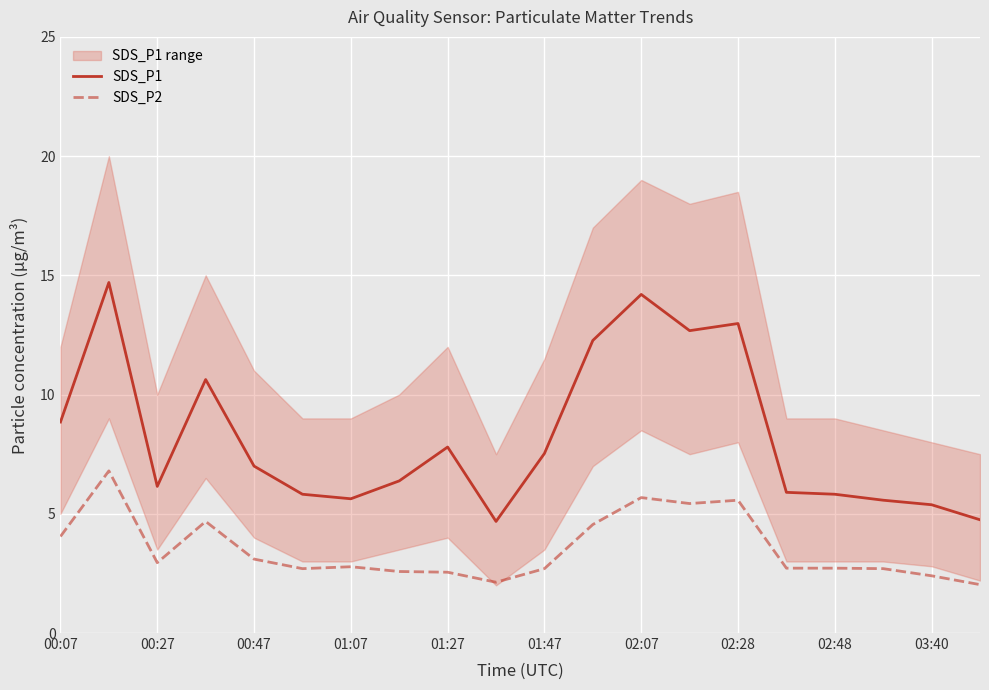

At which label is SDS_P1 closest to 9?

00:07